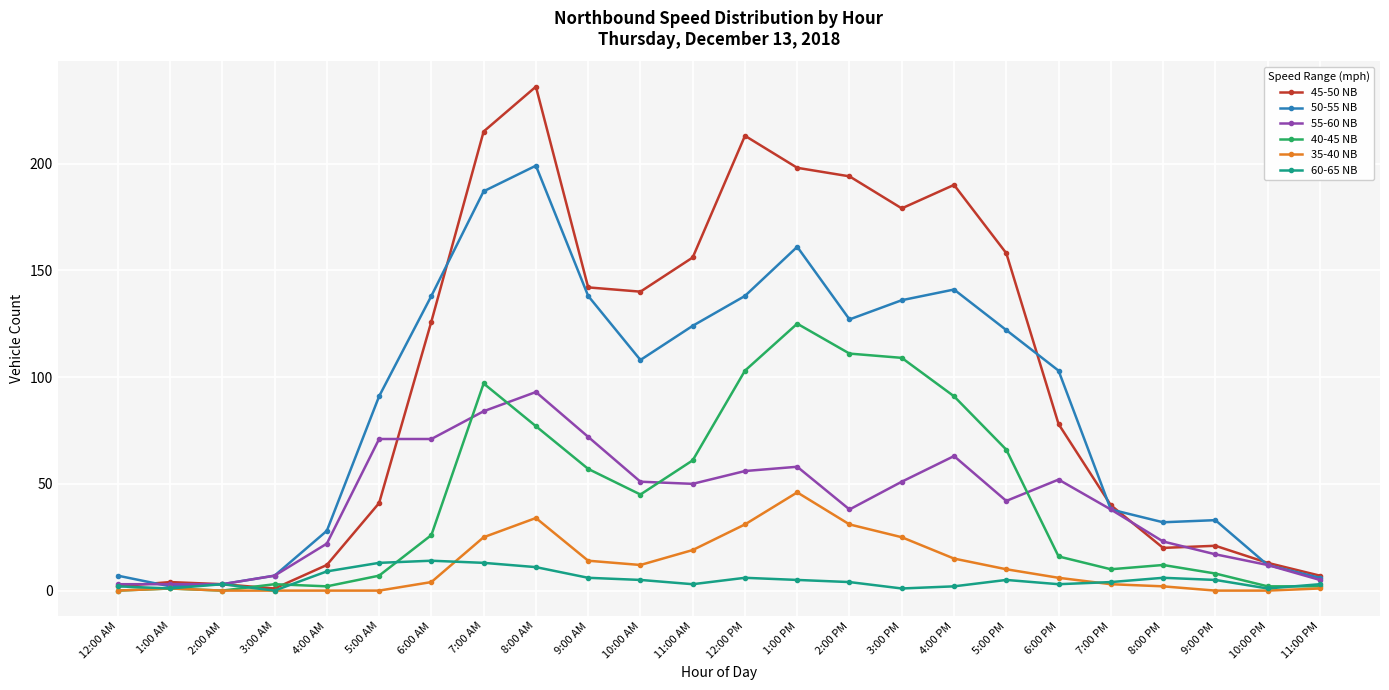

Is it true that 45-50 NB equals 87 at 4:00 PM?

False